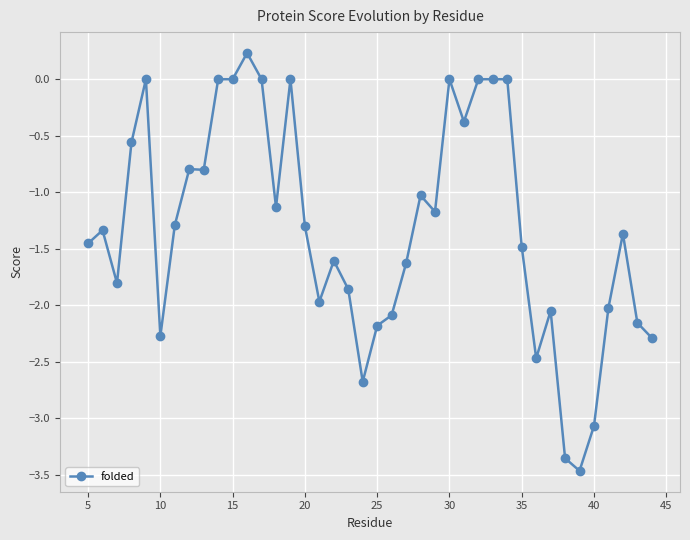

What is the value of the 9th point from the left?

-0.8